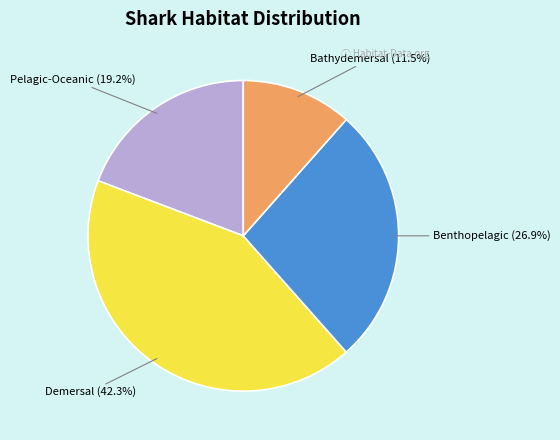

To the nearest percent, what is the average slice percentage?

25%